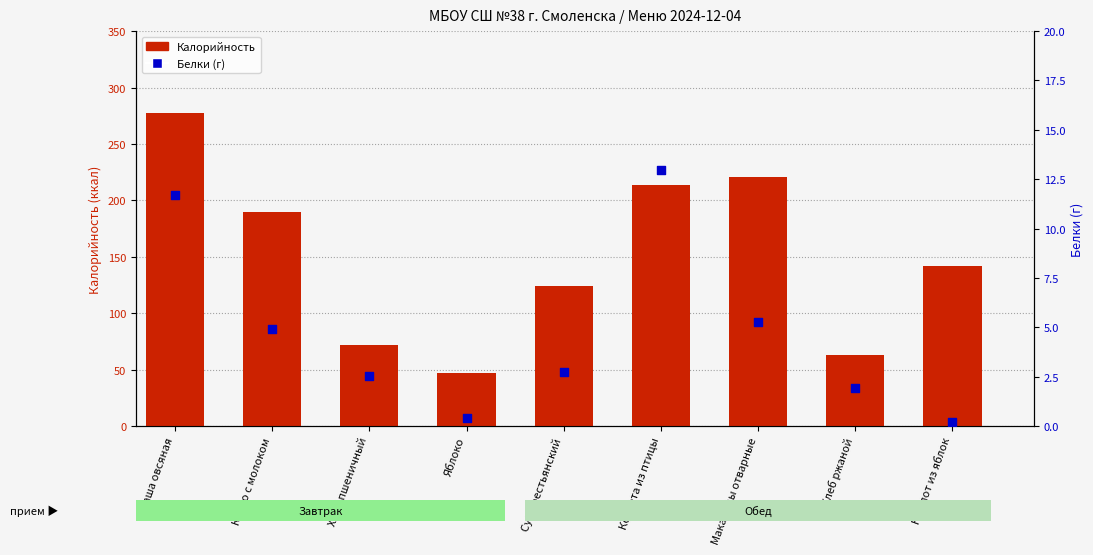

Which series reaches the minimum Y coordinate?

Белки (г)